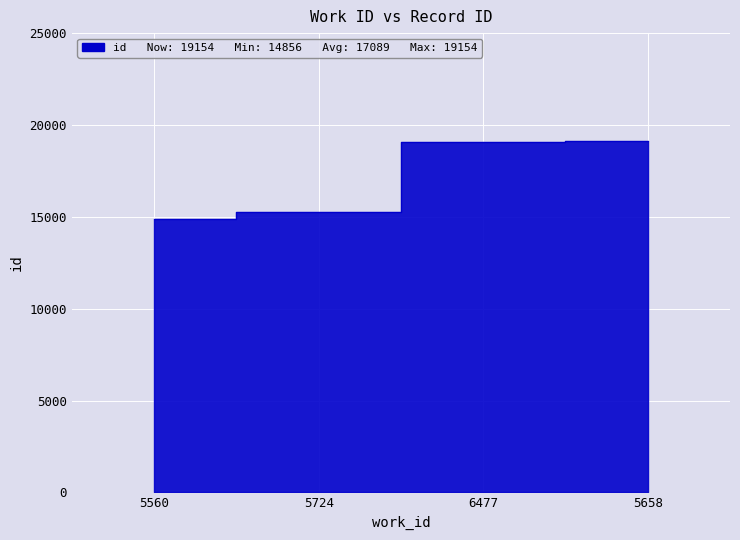

At which label does the data first exceed 19091?

5658